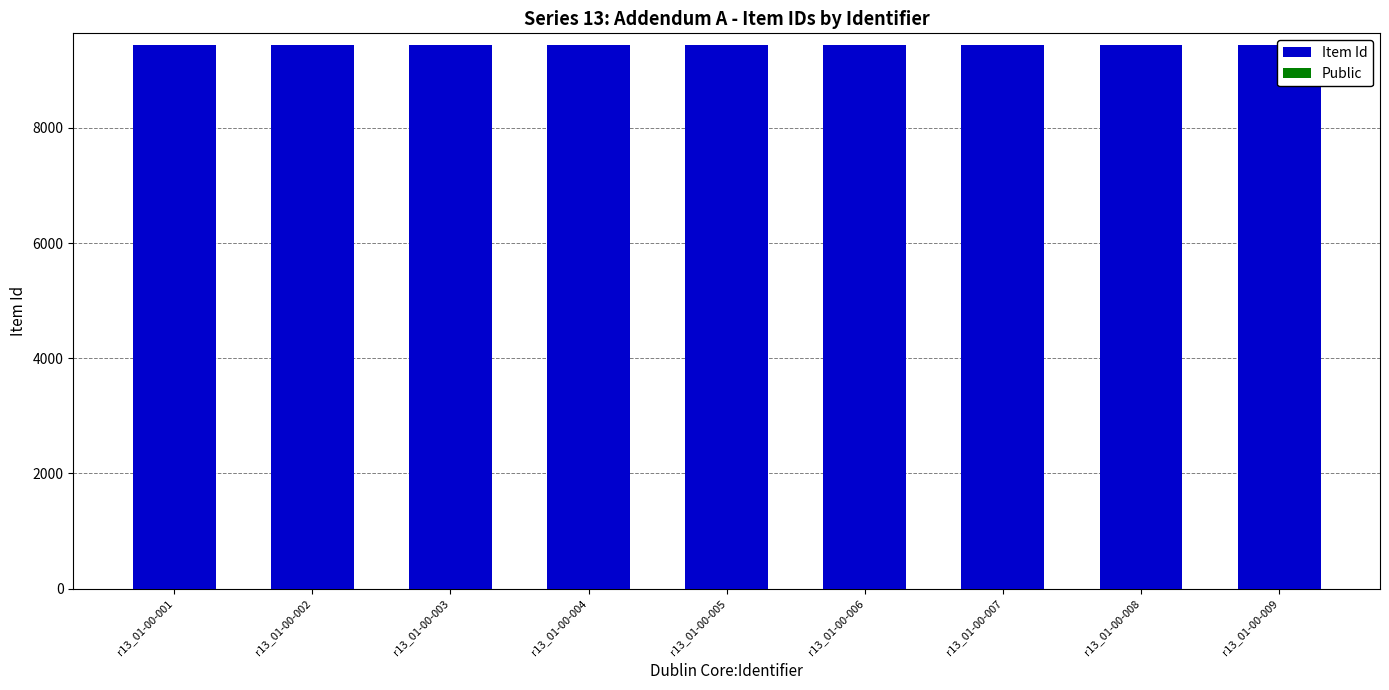

Where is Item Id nearest to the value 9439?

r13_01-00-005